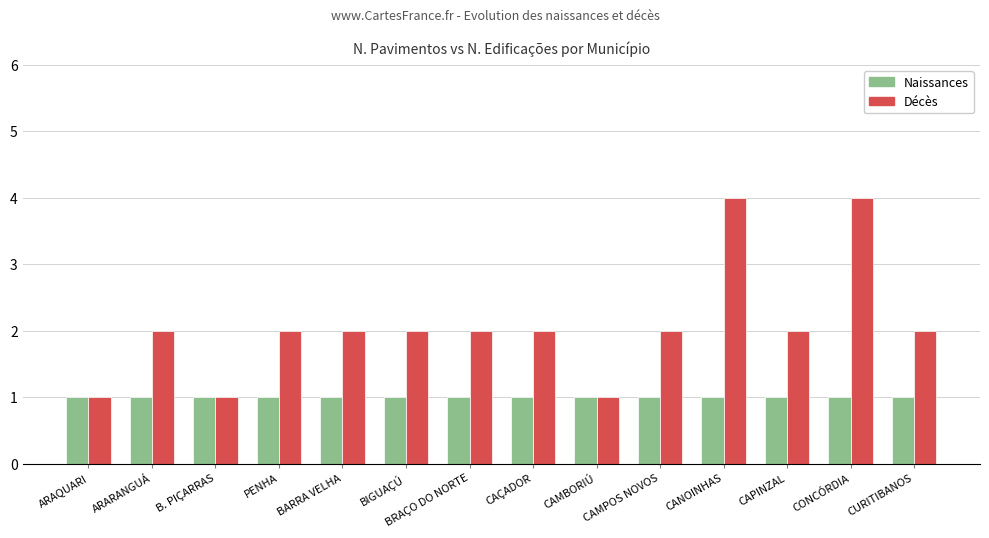

Does the chart contain stacked bars?

No